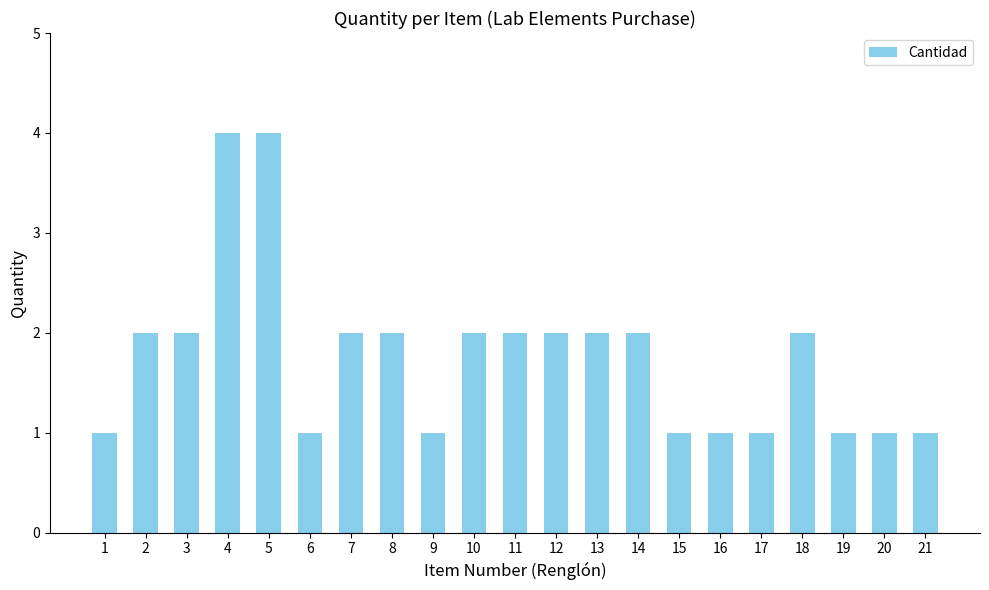

Reading right to left, extract all data points from this chart.

21=1	20=1	19=1	18=2	17=1	16=1	15=1	14=2	13=2	12=2	11=2	10=2	9=1	8=2	7=2	6=1	5=4	4=4	3=2	2=2	1=1